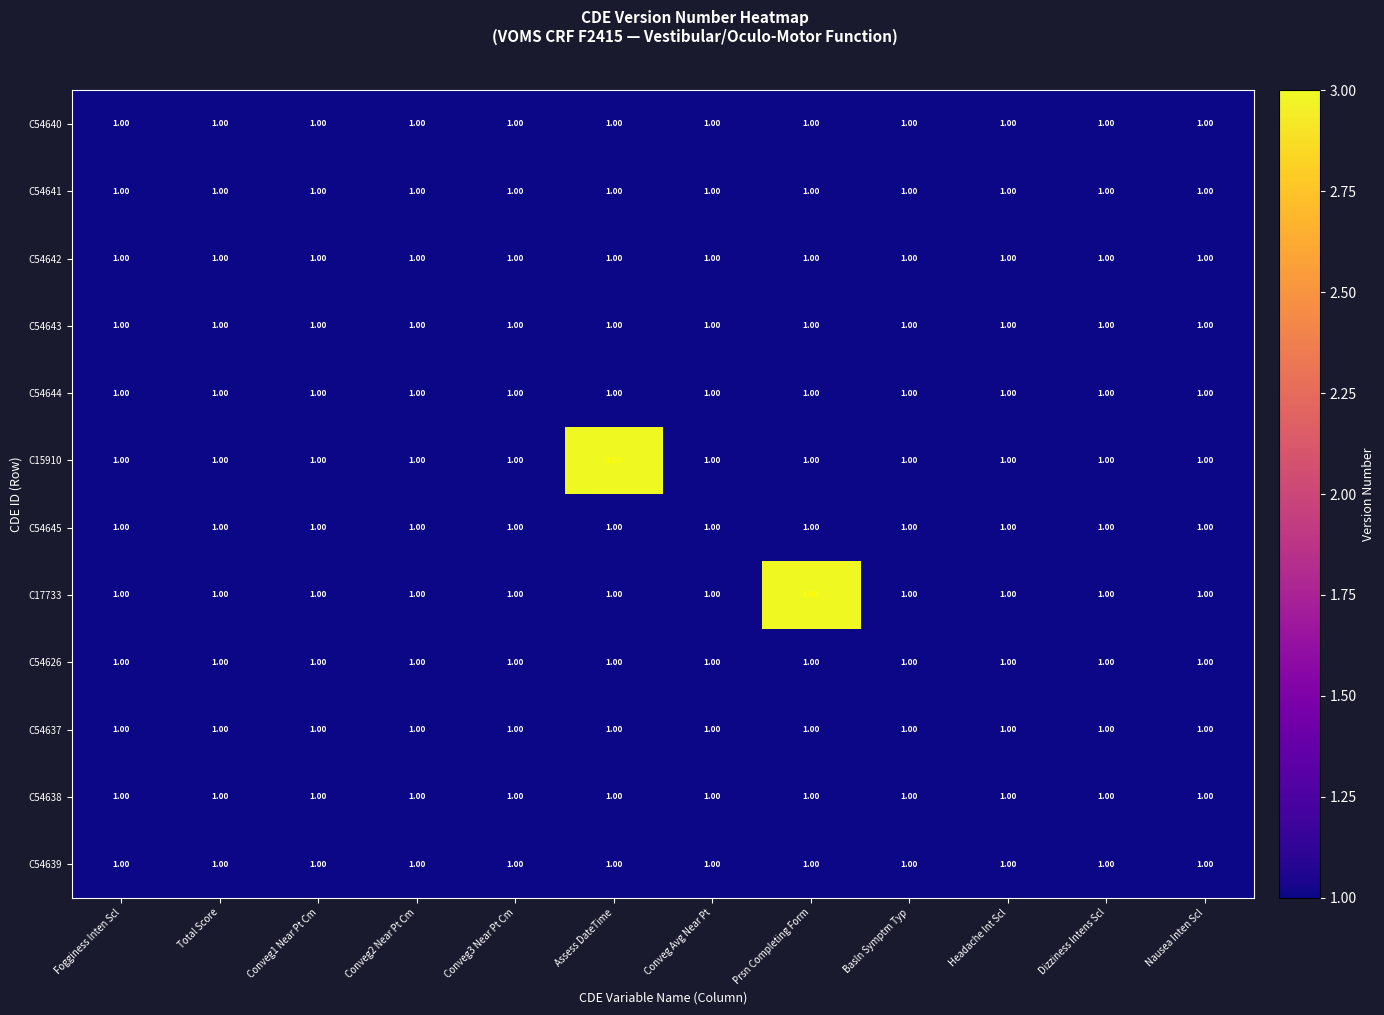

What is the total value across all series at Conveg3 Near Pt Cm?

12